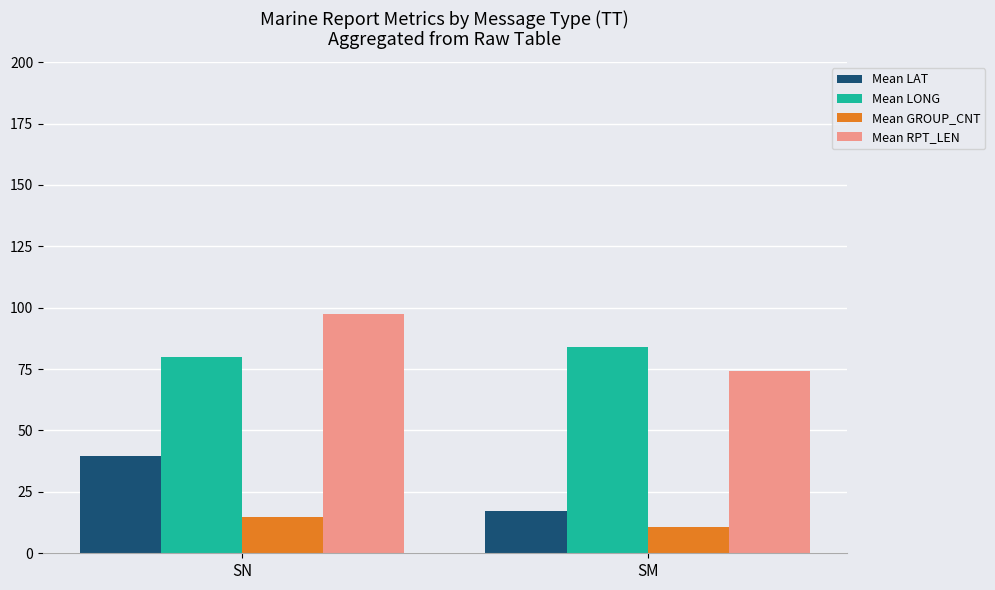

Is the value of Mean GROUP_CNT at SM greater than the value of Mean LAT at SN?

No